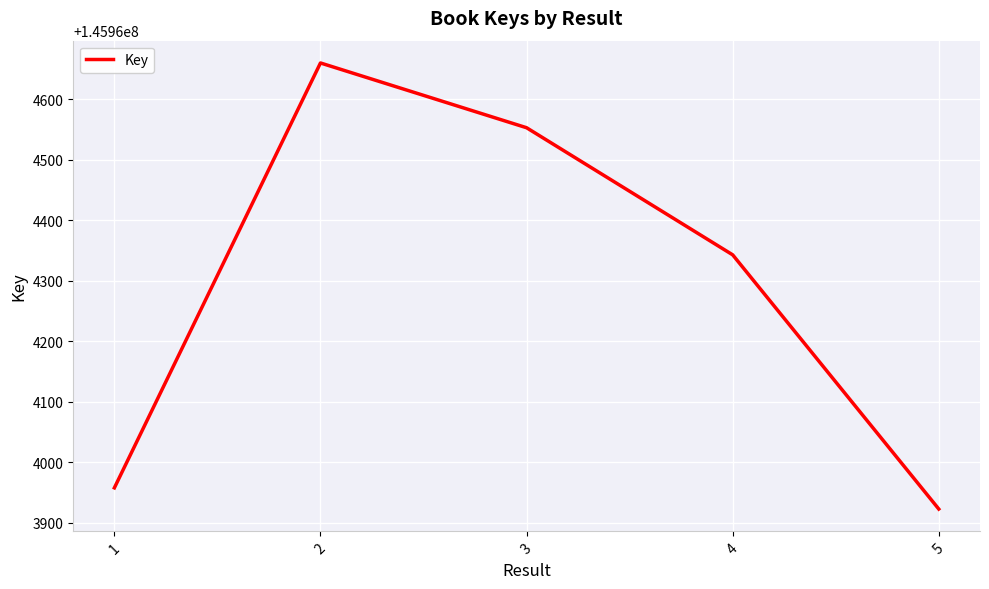

What is the ratio of the value at 5 to the value at 2?

1.0